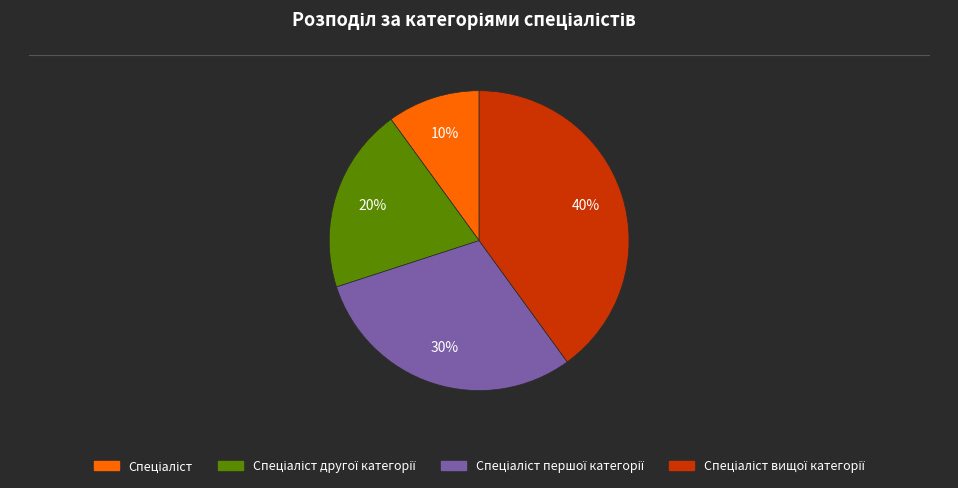

To the nearest percent, what is the average slice percentage?

25%